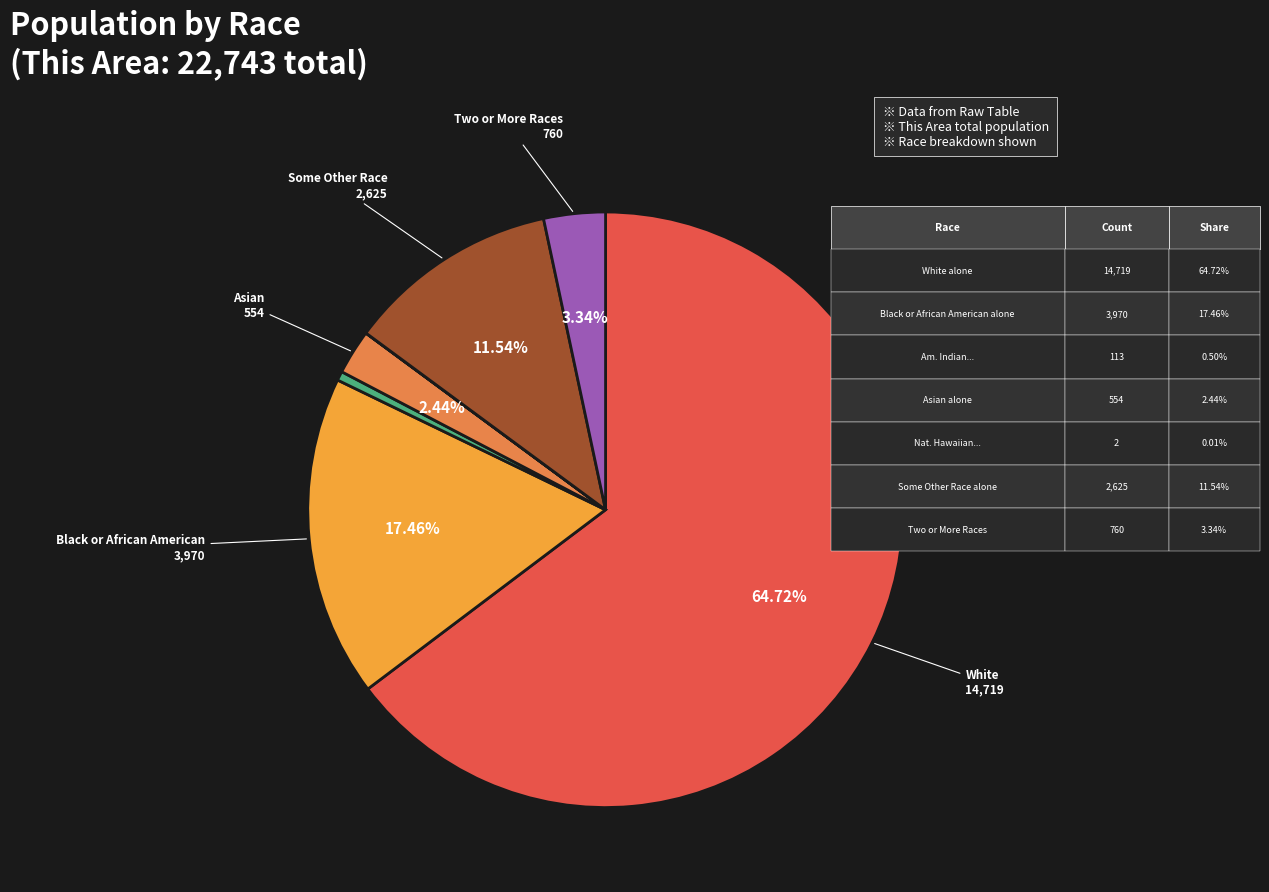

How many segments does this pie chart have?

7